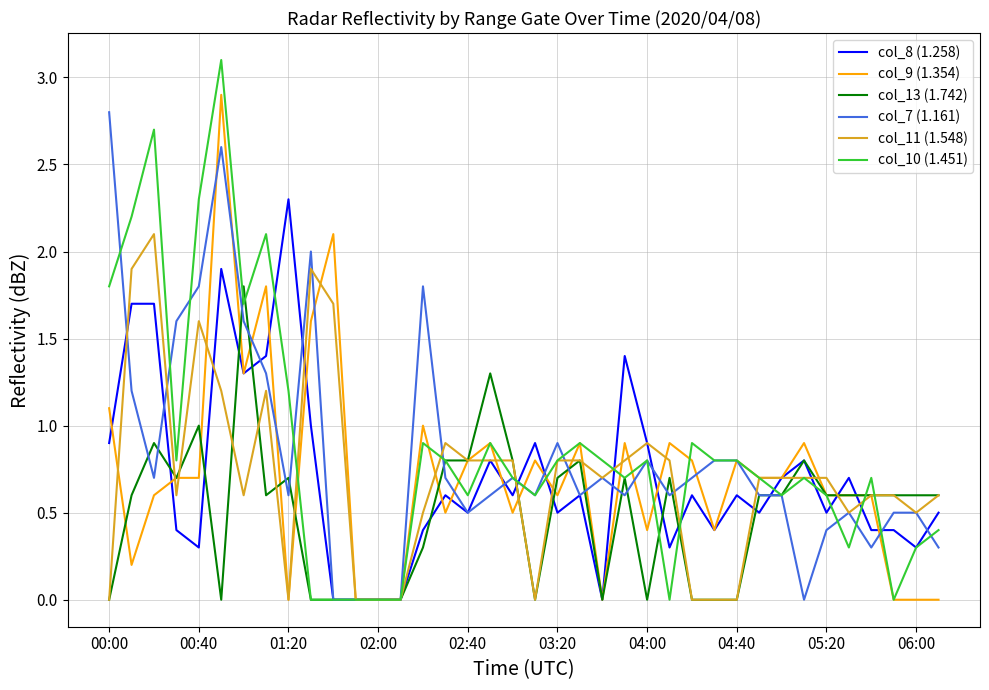

Which series has the widest spread of values?

col_10 (1.451)